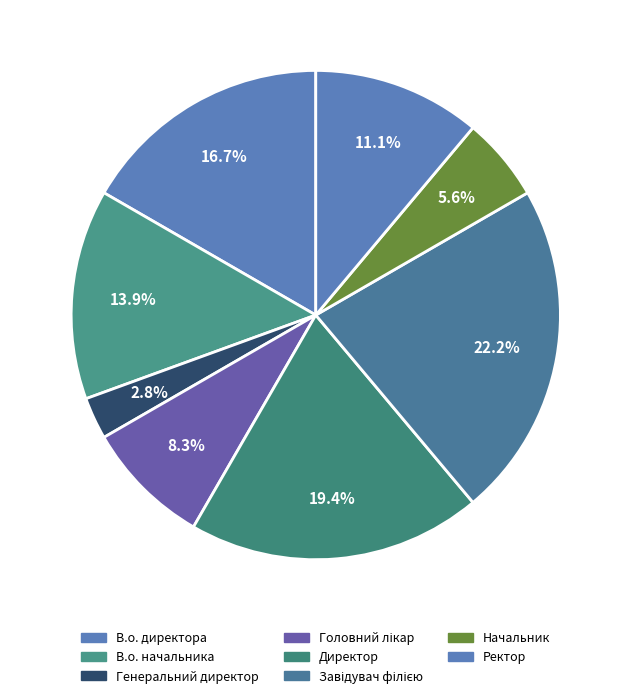

Do В.о. начальника and В.о. директора together represent more than half of the pie?

No